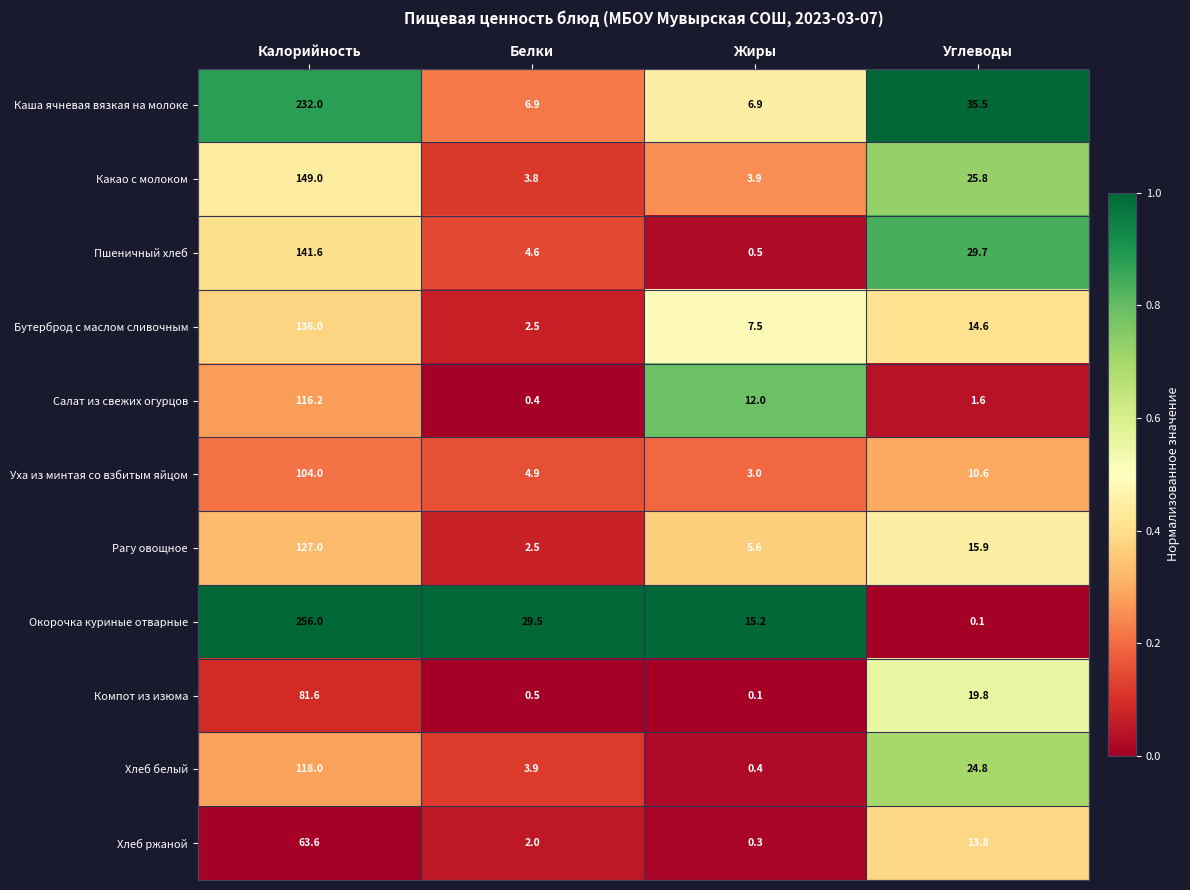

At Углеводы, list the series in order from largest to smallest.

Каша ячневая вязкая на молоке, Пшеничный хлеб, Какао с молоком, Хлеб белый, Компот из изюма, Рагу овощное, Бутерброд с маслом сливочным, Хлеб ржаной, Уха из минтая со взбитым яйцом, Салат из свежих огурцов, Окорочка куриные отварные